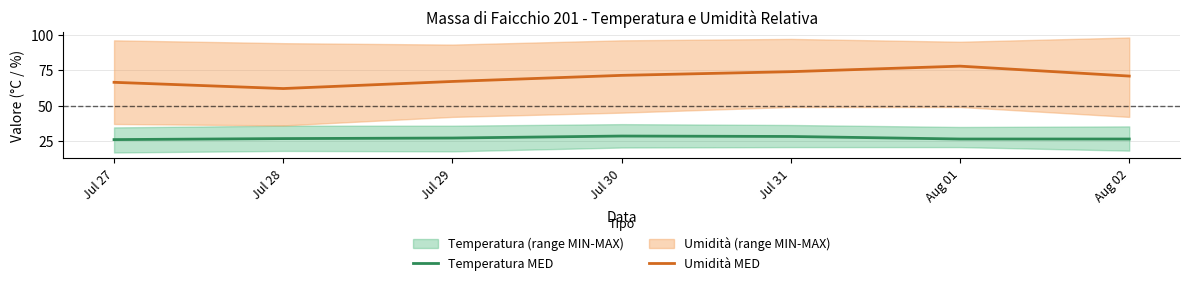

Which category has the lowest value across all series?

Jul 27